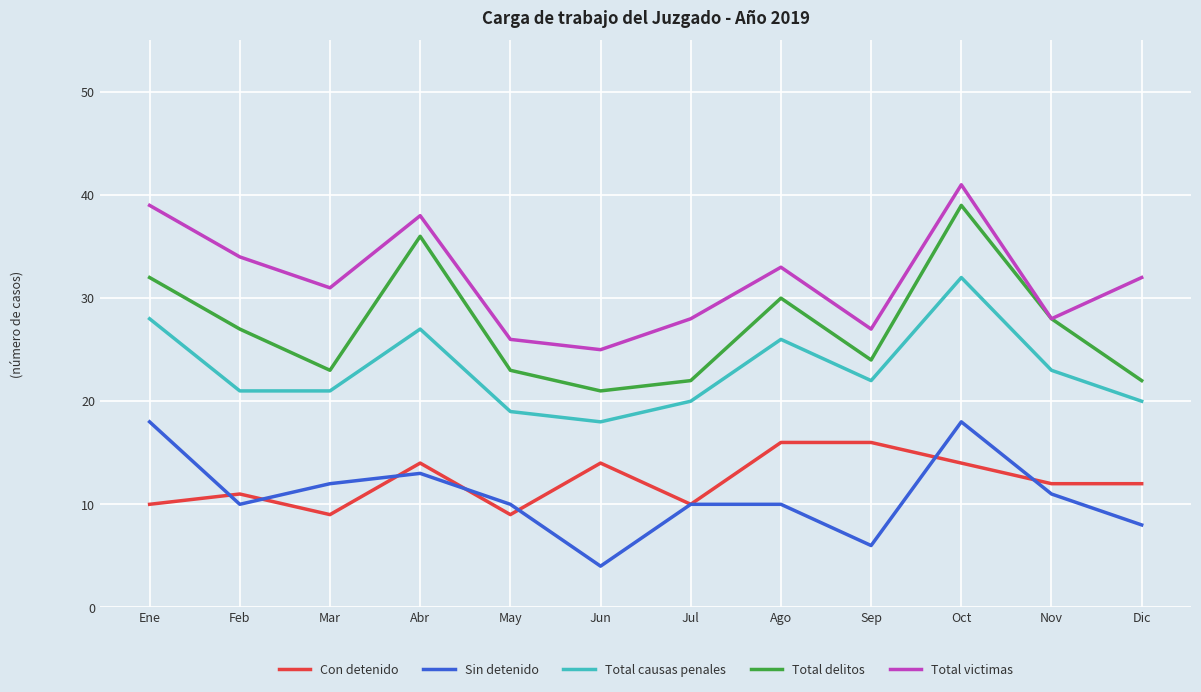

True or false: Total causas penales and Total delitos cross at least once.

False